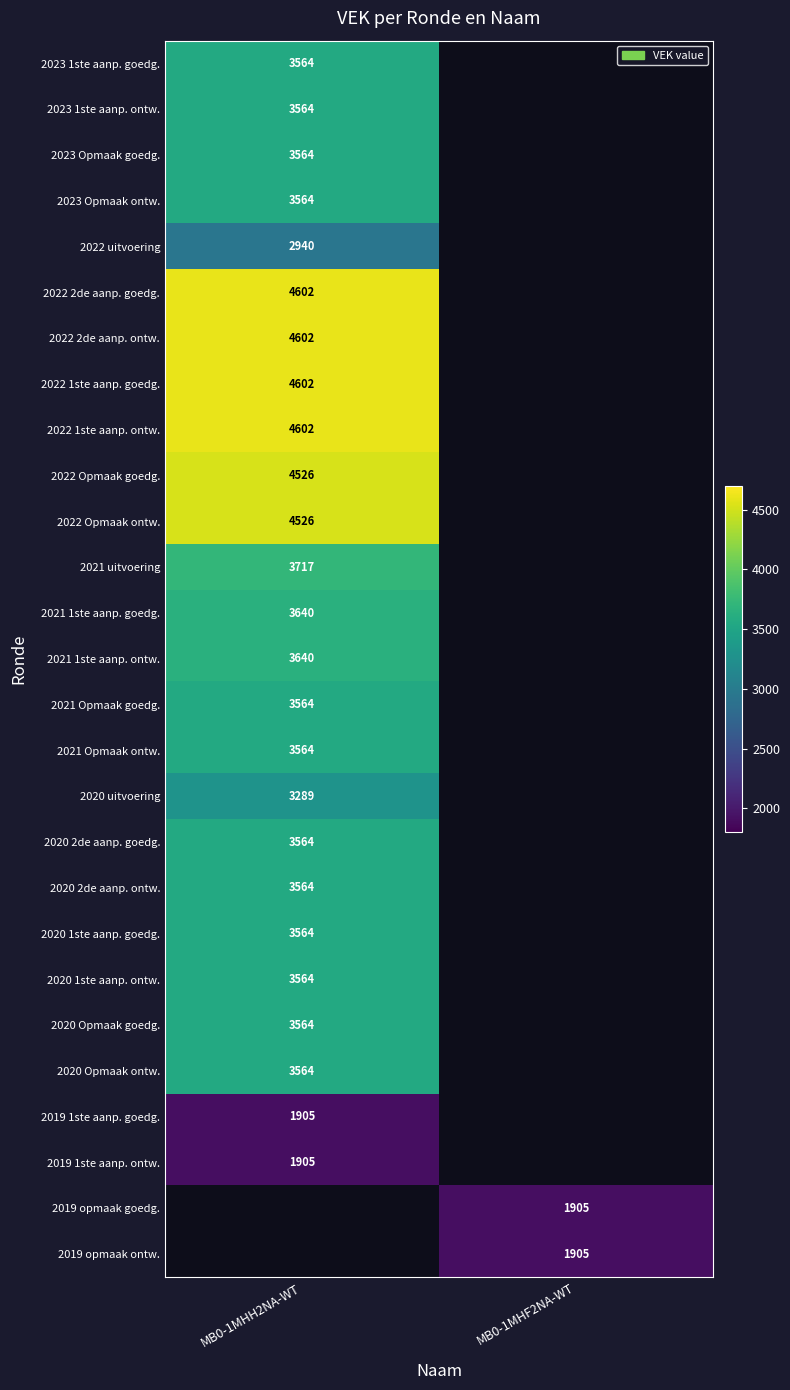

The value of 2022 Opmaak ontw. at MB0-1MHH2NA-WT is 3073. True or false?

False